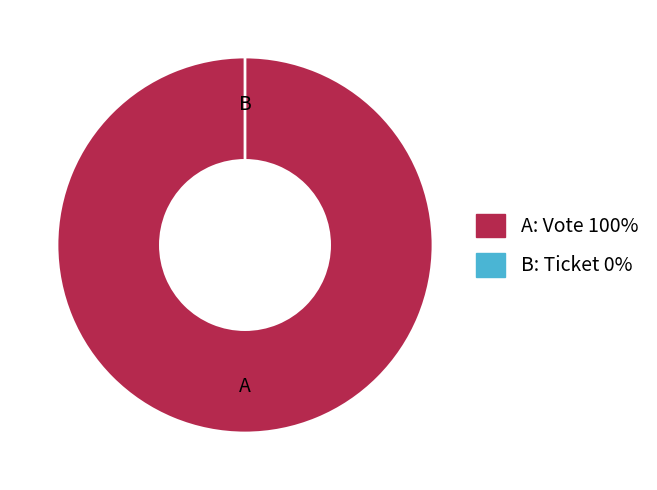

True or false: Vote accounts for 100% of the total.

True